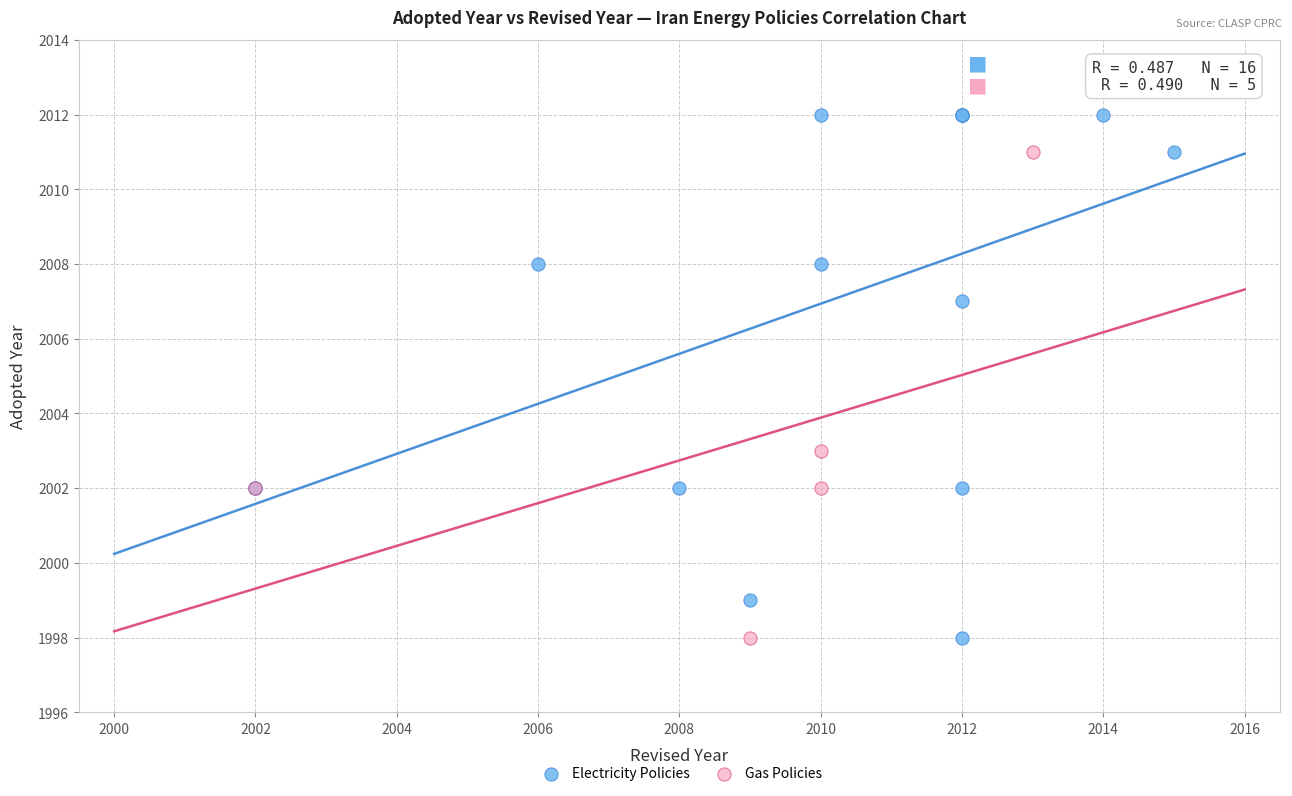

Which series has the largest Y range (max minus min)?

Electricity Policies